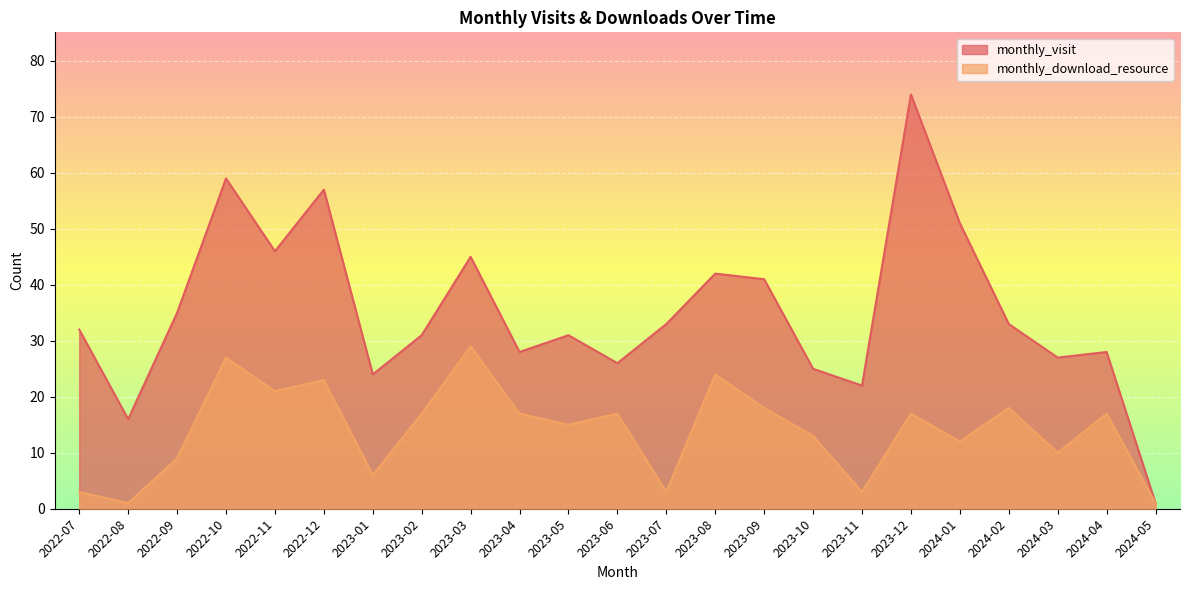

Reading left to right, list all the values displayed in this chart.

monthly_visit: 32	16	35	59	46	57	24	31	45	28	31	26	33	42	41	25	22	74	51	33	27	28	1
monthly_download_resource: 3	1	9	27	21	23	6	17	29	17	15	17	3	24	18	13	3	17	12	18	10	17	1